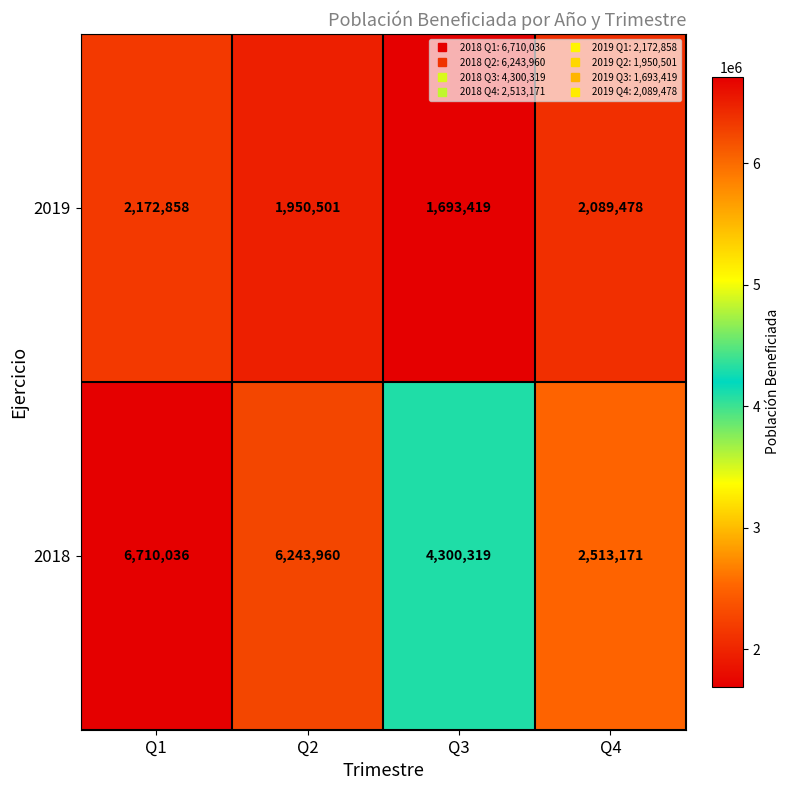

The 2018 series shows 4300319 at Q3. True or false?

True